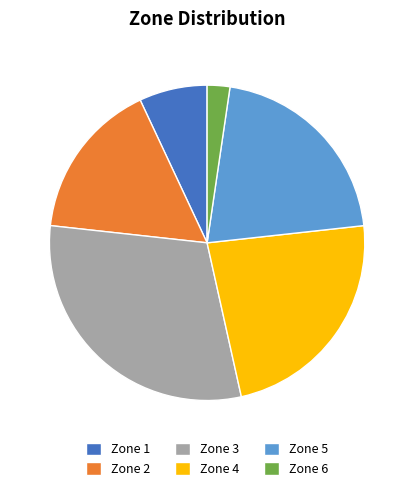

Is the sum of Zone 6 and Zone 5 greater than half?

No